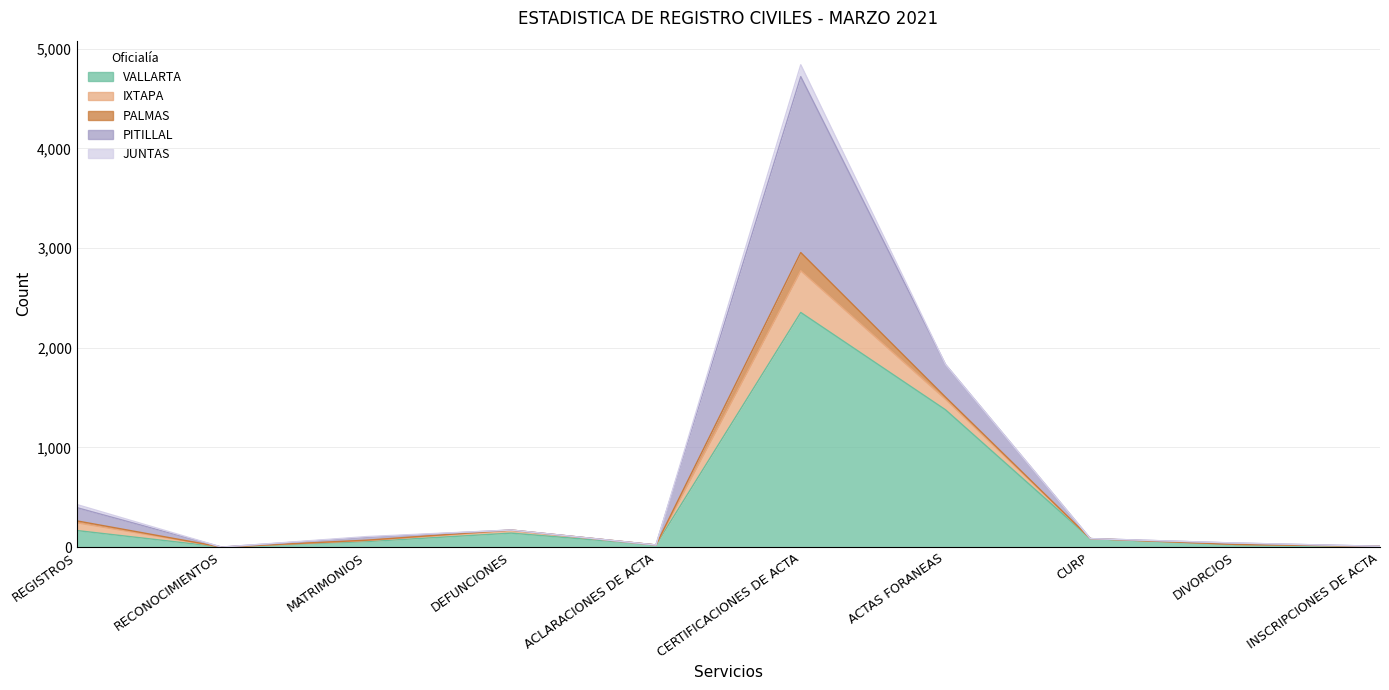

How many values in IXTAPA are above zero?

9